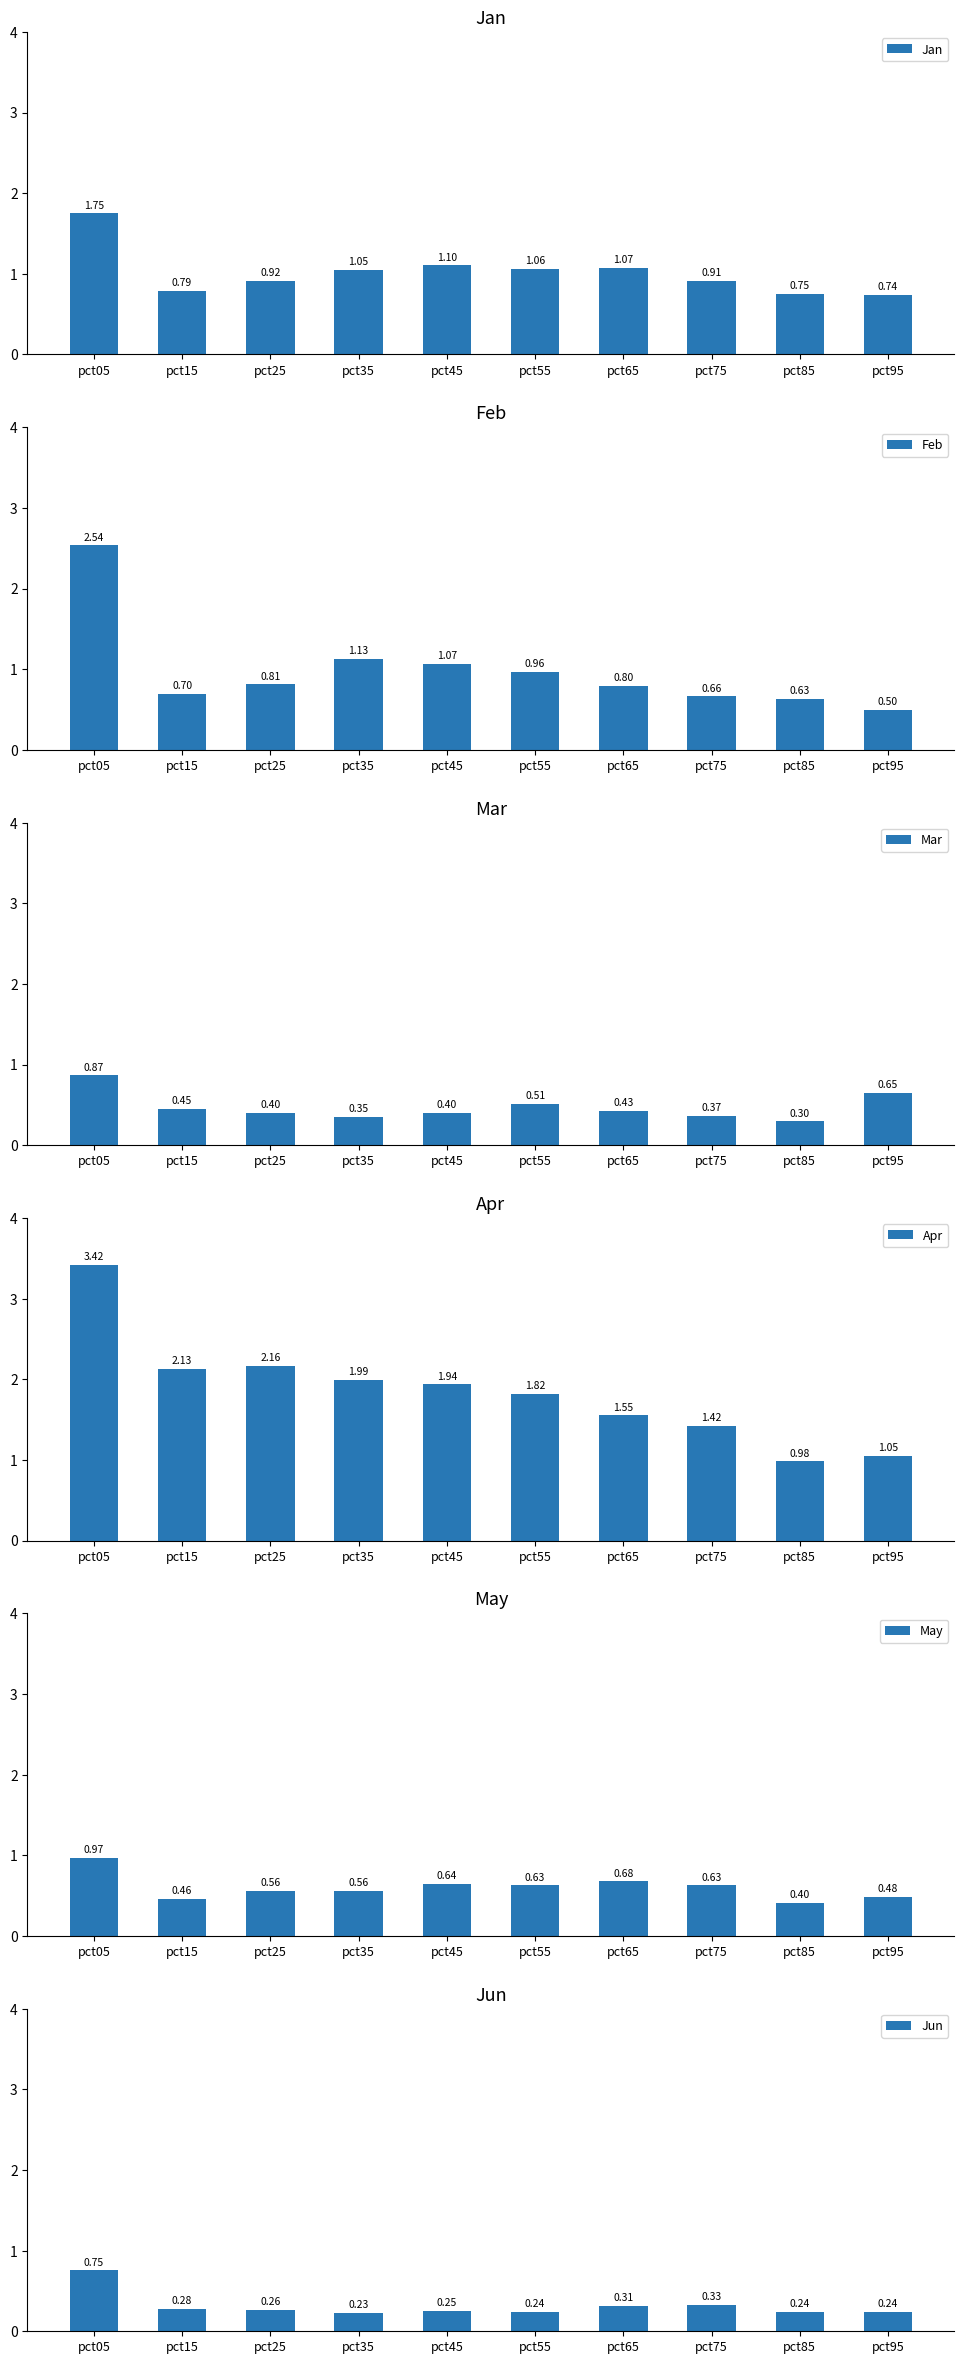

Reading right to left, extract all data points from this chart.

Jan: 0.7	0.8	0.9	1.1	1.1	1.1	1.0	0.9	0.8	1.7
Feb: 0.5	0.6	0.7	0.8	1.0	1.1	1.1	0.8	0.7	2.5
Mar: 0.6	0.3	0.4	0.4	0.5	0.4	0.3	0.4	0.4	0.9
Apr: 1.0	1.0	1.4	1.6	1.8	1.9	2.0	2.2	2.1	3.4
May: 0.5	0.4	0.6	0.7	0.6	0.6	0.6	0.6	0.5	1.0
Jun: 0.2	0.2	0.3	0.3	0.2	0.3	0.2	0.3	0.3	0.8